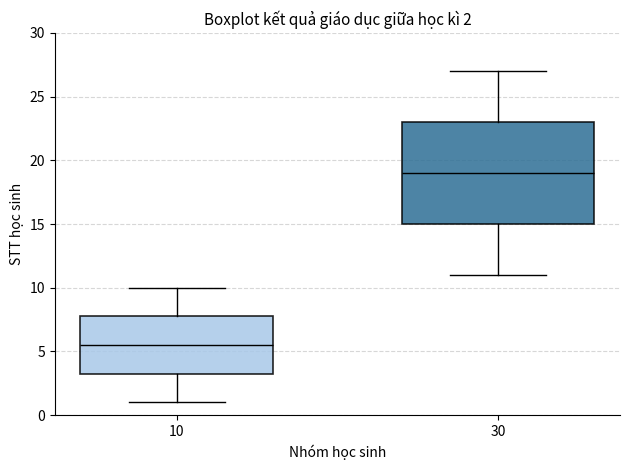

Which box has the highest median line?

30